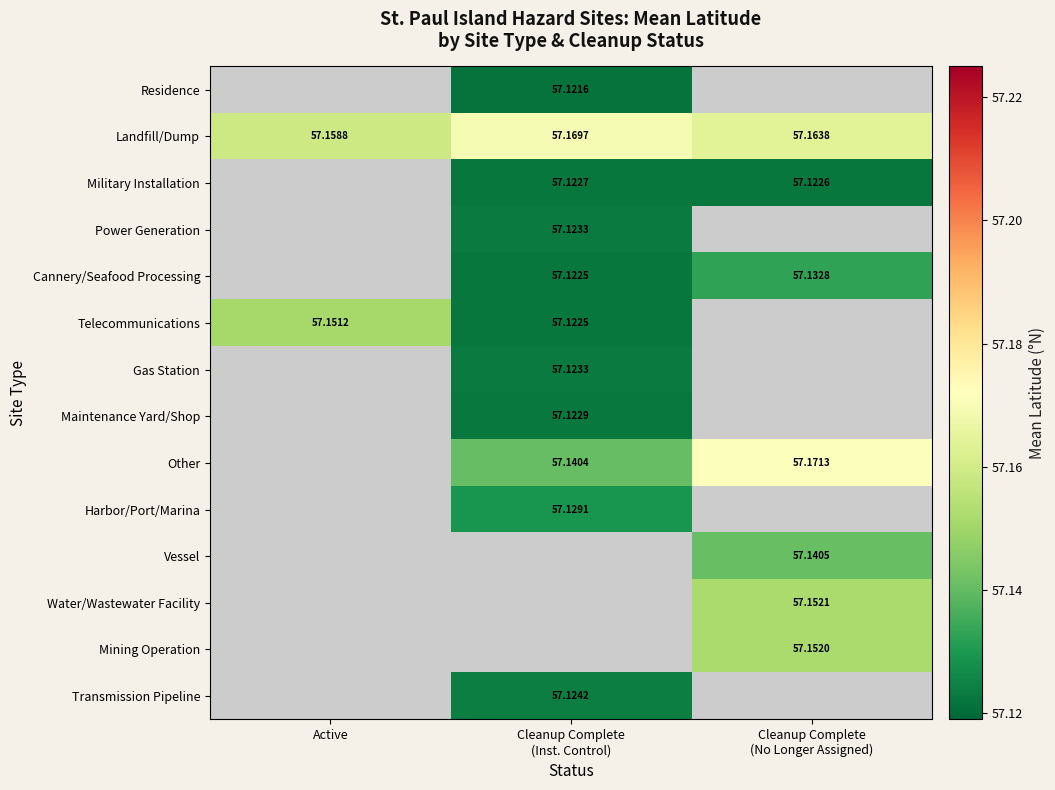

Where is Landfill/Dump nearest to the value 57?

Active